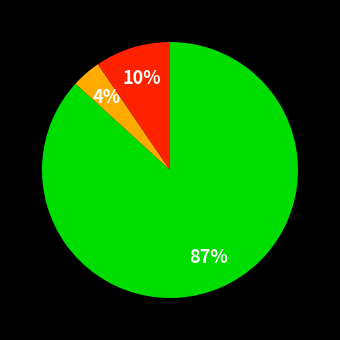

Is there a majority slice in this chart?

Yes